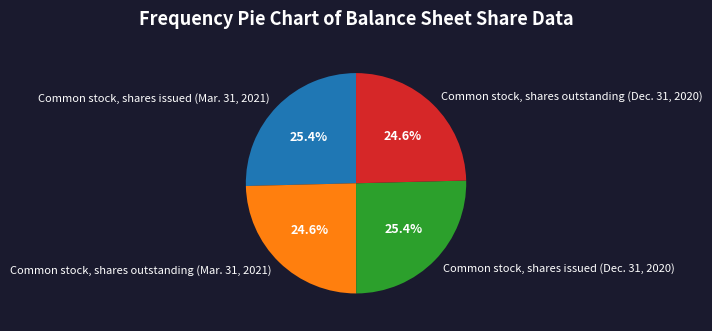

Is it true that Common stock, shares outstanding (Mar. 31, 2021) is 35% of the pie?

False